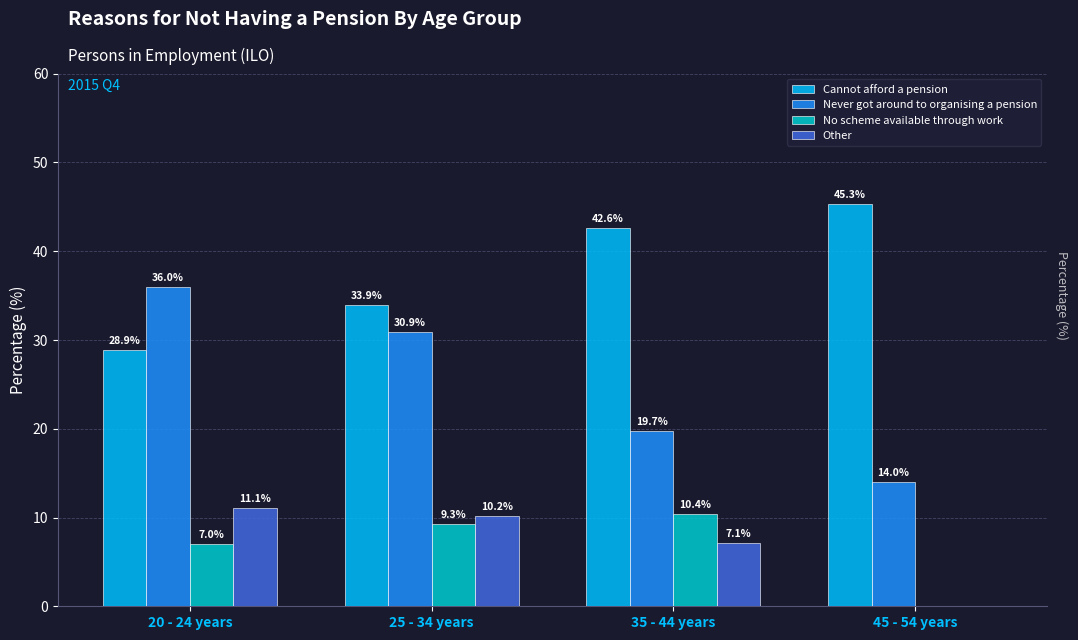

Is the value of Cannot afford a pension at 45 - 54 years greater than the value of Never got around to organising a pension at 35 - 44 years?

Yes